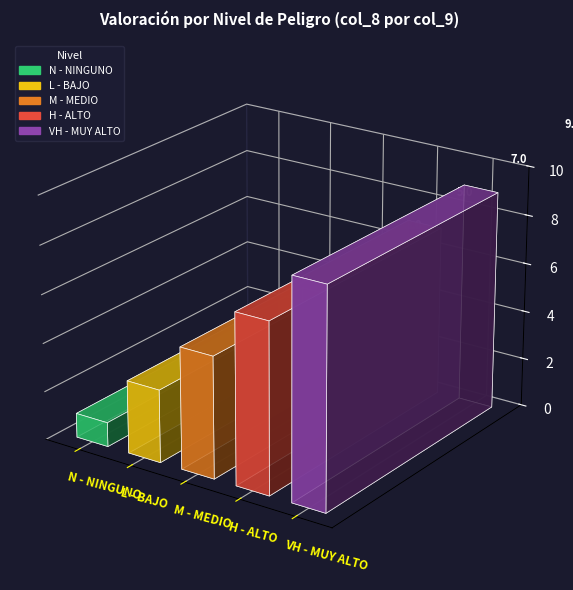

What is the label of the 3rd bar from the right?

M - MEDIO